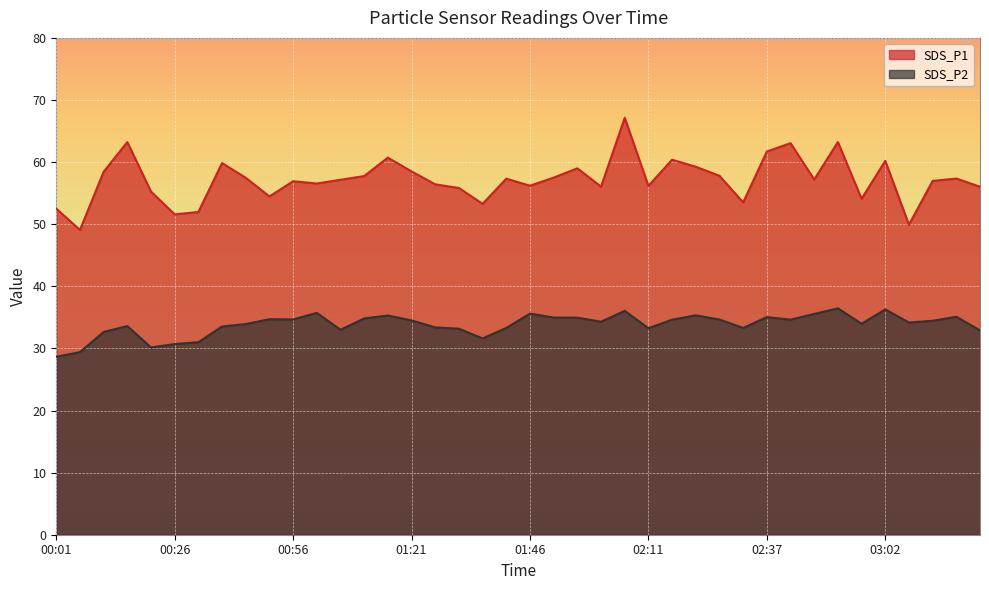

True or false: SDS_P2 and SDS_P1 cross at least once.

False